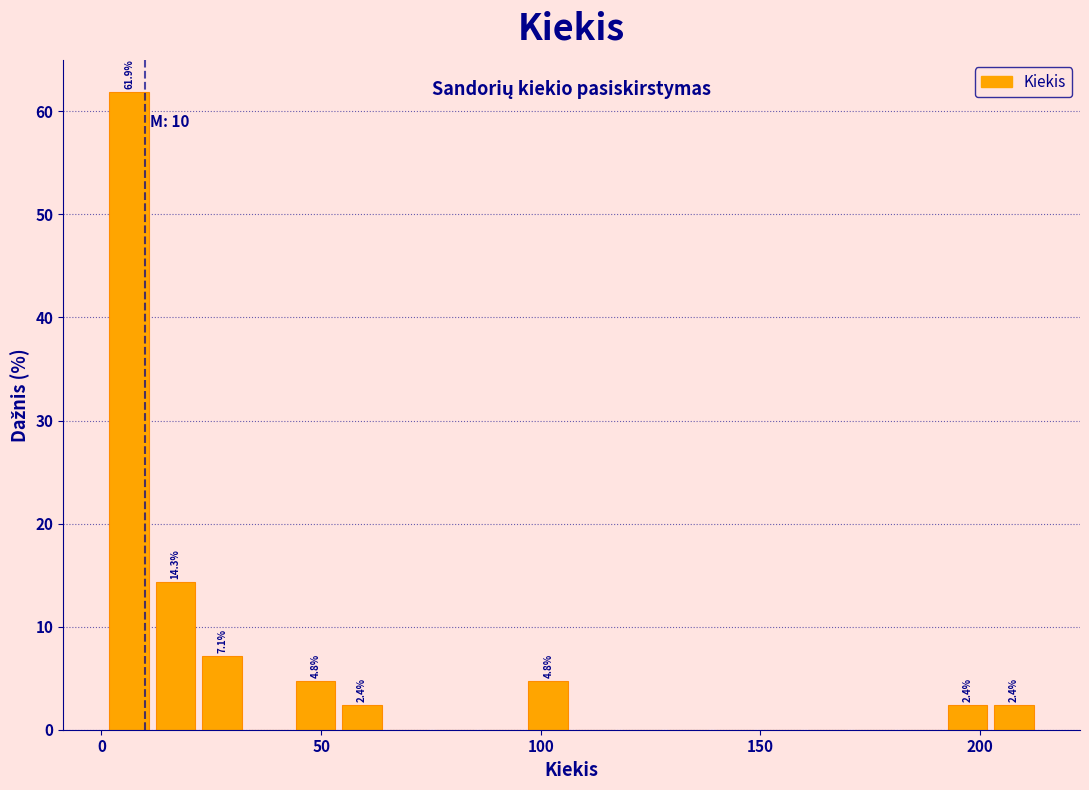

Around what value on the x-axis is the tallest bar? Give the approximate position of its centre, as read against the axis.

5